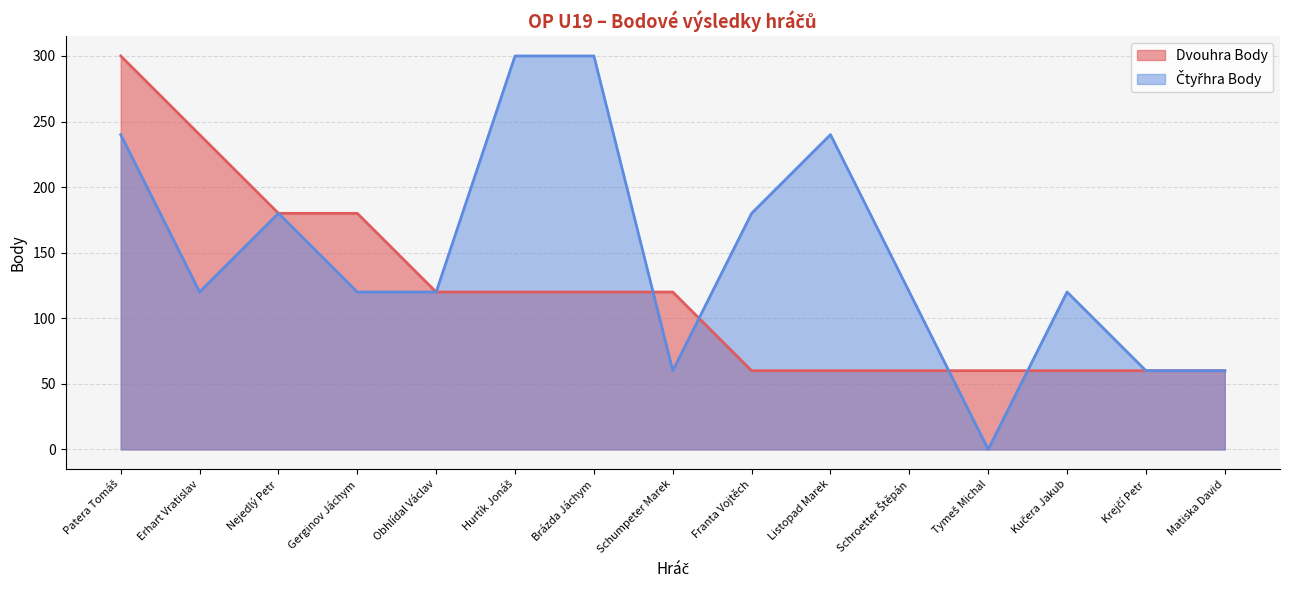

Between Schroetter Štěpán and Listopad Marek, which is larger?

Schroetter Štěpán